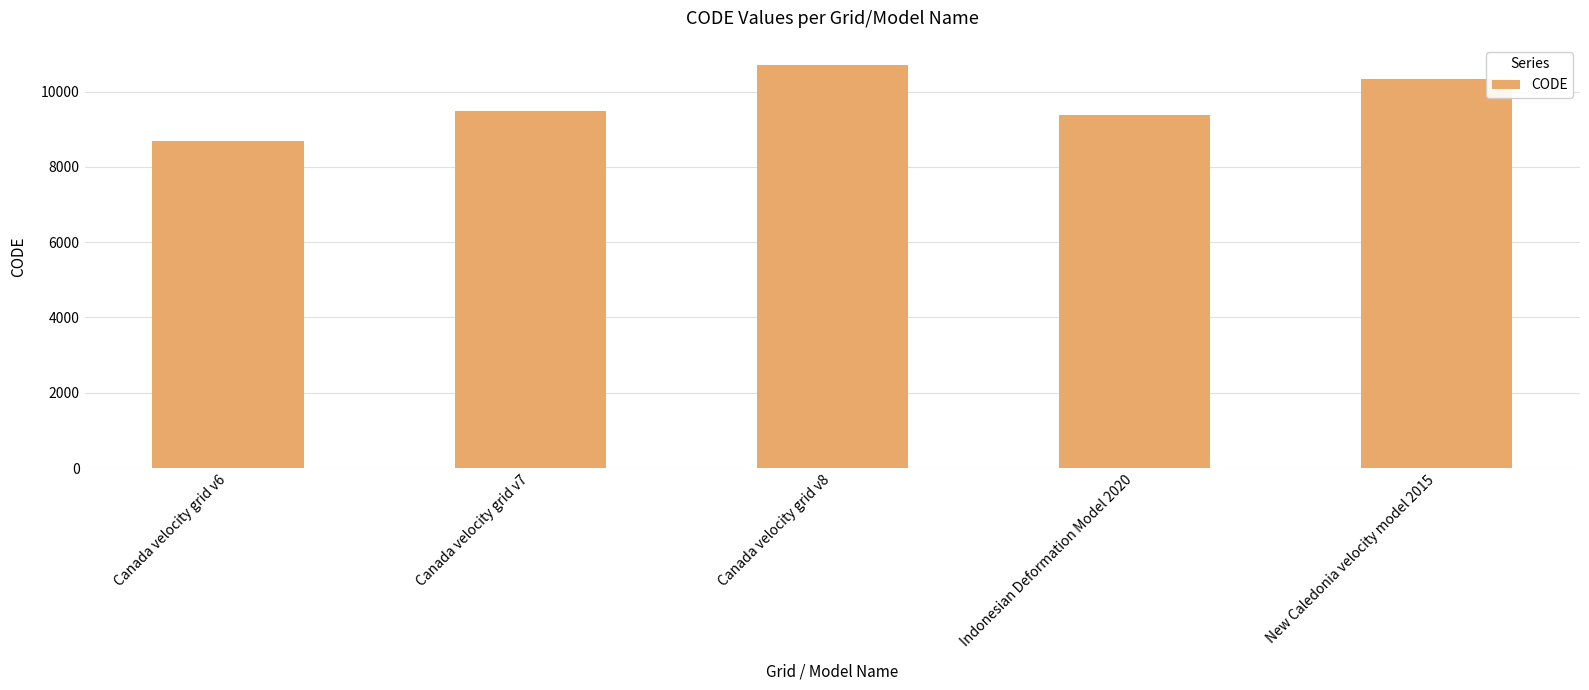

Reading left to right, transcribe all the data shown in this chart.

Canada velocity grid v6=8676	Canada velocity grid v7=9483	Canada velocity grid v8=10707	Indonesian Deformation Model 2020=9375	New Caledonia velocity model 2015=10323